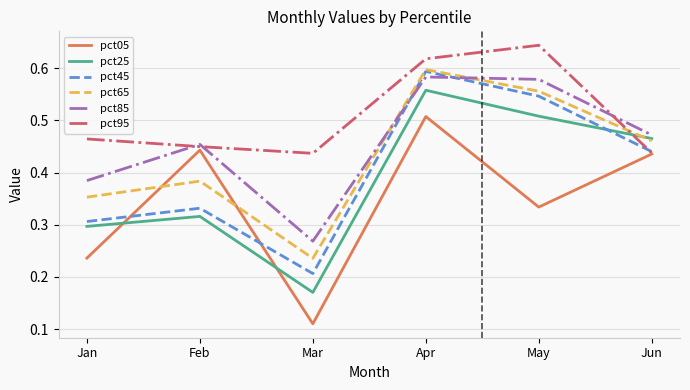

Is it true that pct45 equals 0.1 at Jun?

False